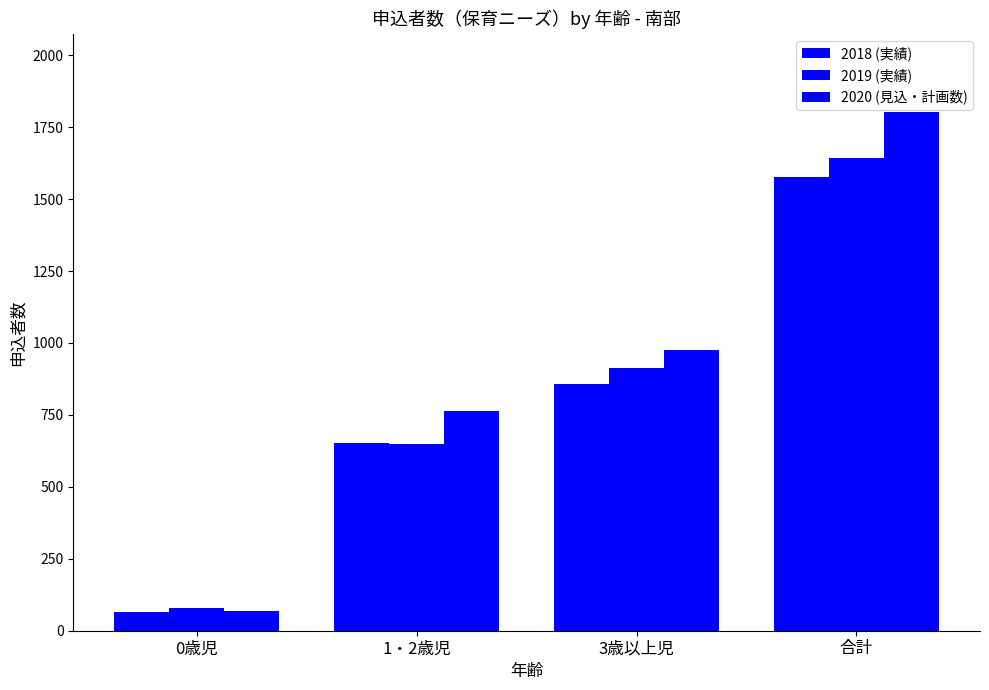

Which series has the largest range (max minus min)?

2020 (見込・計画数)